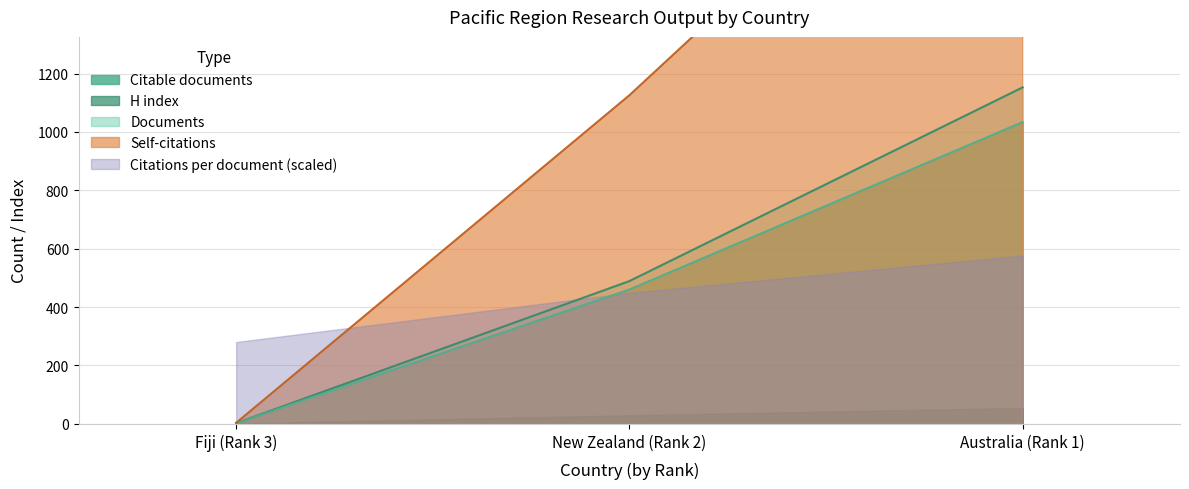

What value does the Citations series have at New Zealand (Rank 2), to the nearest 100?

1100